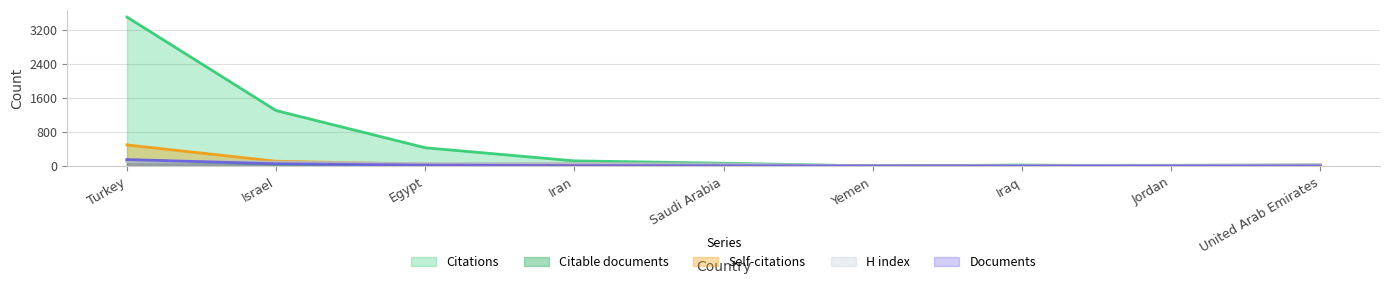

Reading left to right, extract all data points from this chart.

Citations: 3493	1301	429	122	66	1	24	0	5
Citable documents: 139	47	21	8	7	0	1	1	1
Self-citations: 495	113	42	35	7	0	8	0	0
H index: 103	93	57	64	47	7	15	20	38
Documents: 152	53	22	10	7	1	1	1	1